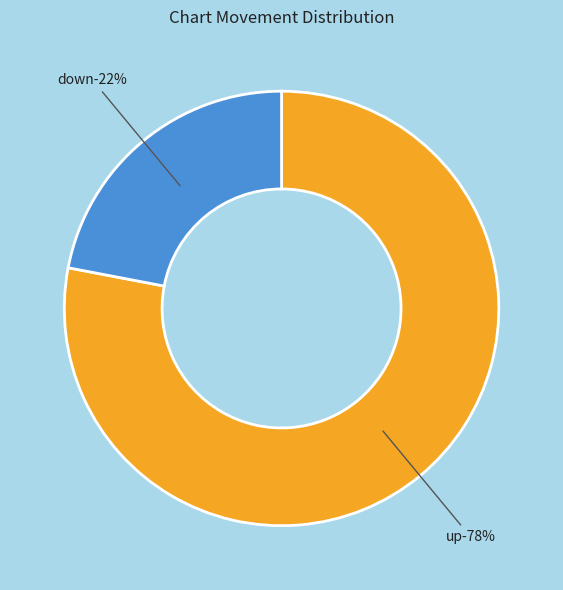

Combined, do up and down account for over 50%?

Yes